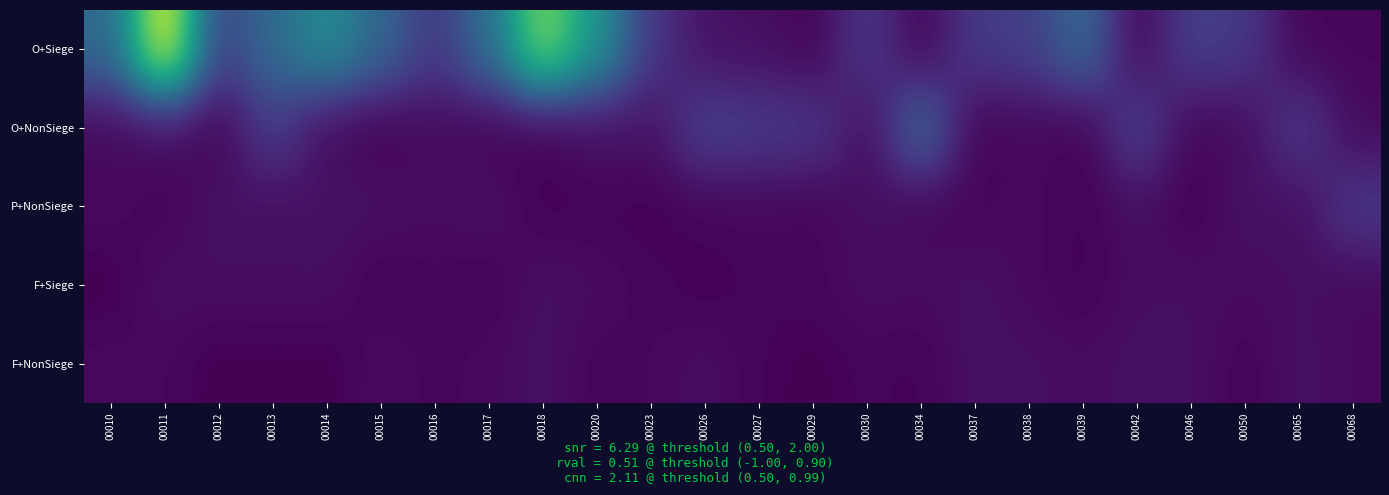

At which category is the sum across all series the highest?

00011